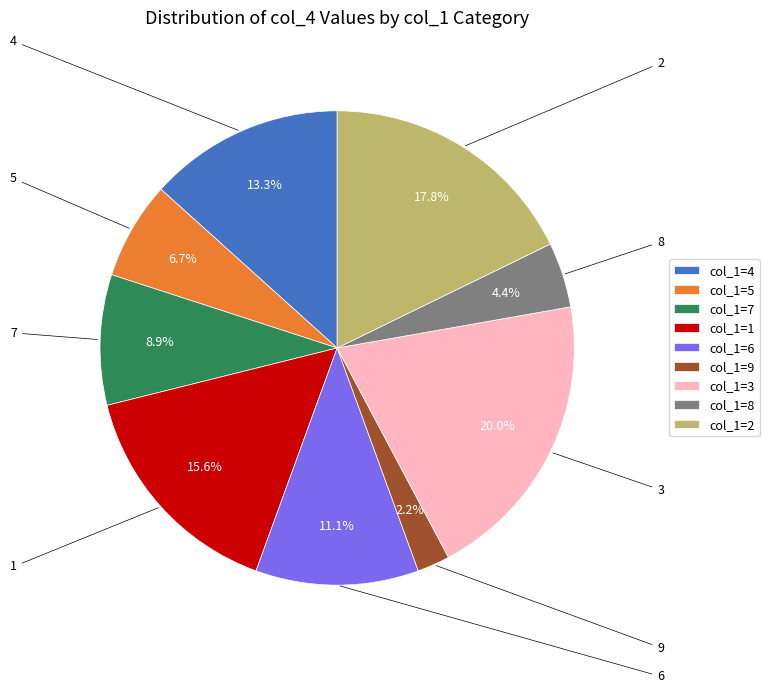

To the nearest percent, what is the average slice percentage?

11%